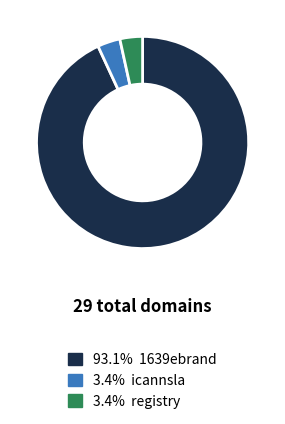

Does any single category account for the majority?

Yes